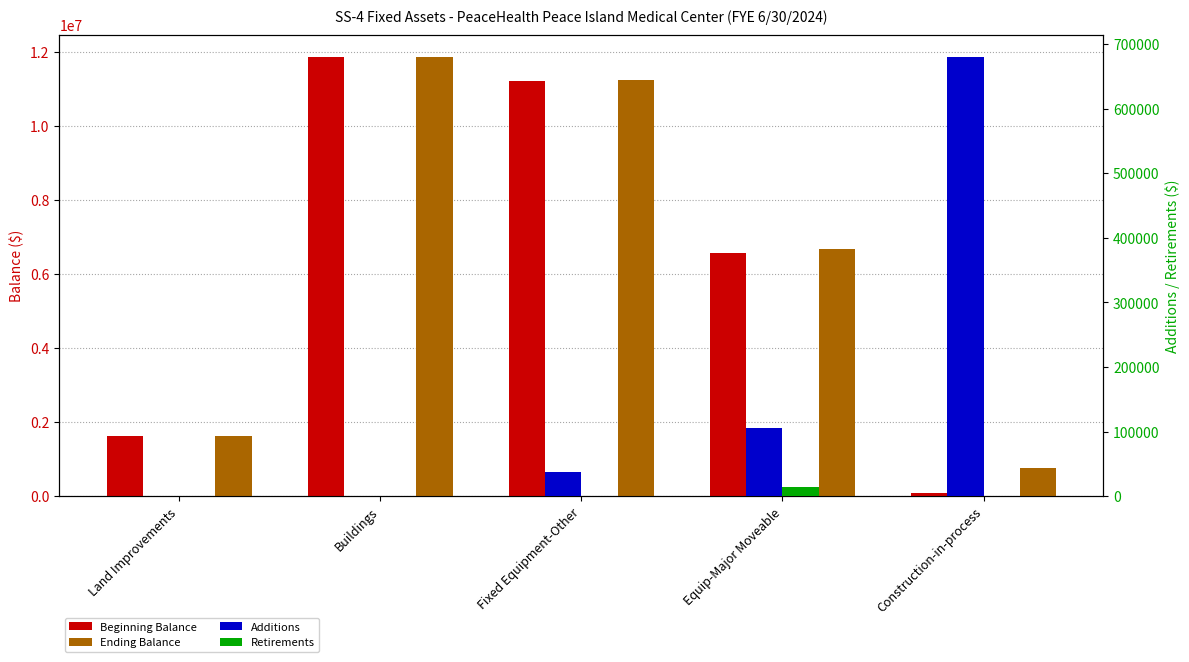

What is the difference between the maximum and second lowest values in the Additions series?

680020